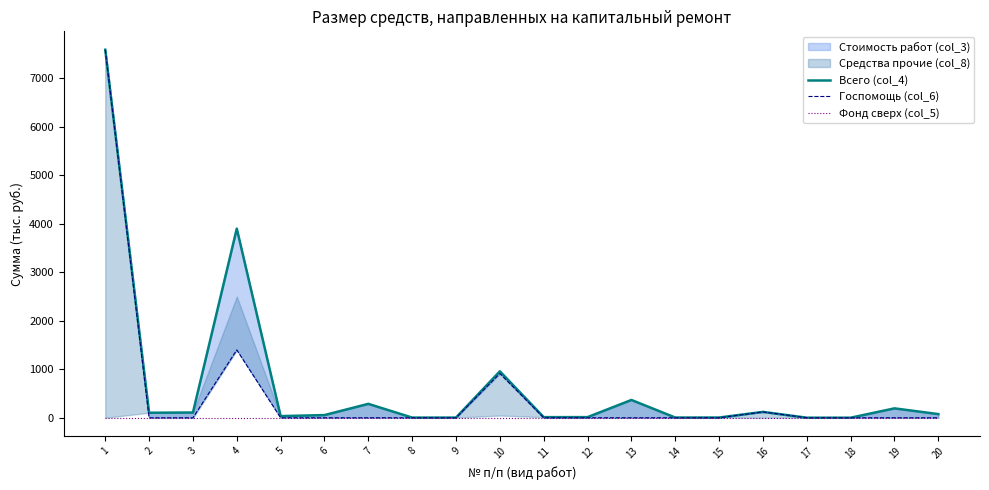

True or false: Госпомощь (col_6) has a value of 7586.2 at 1.

True